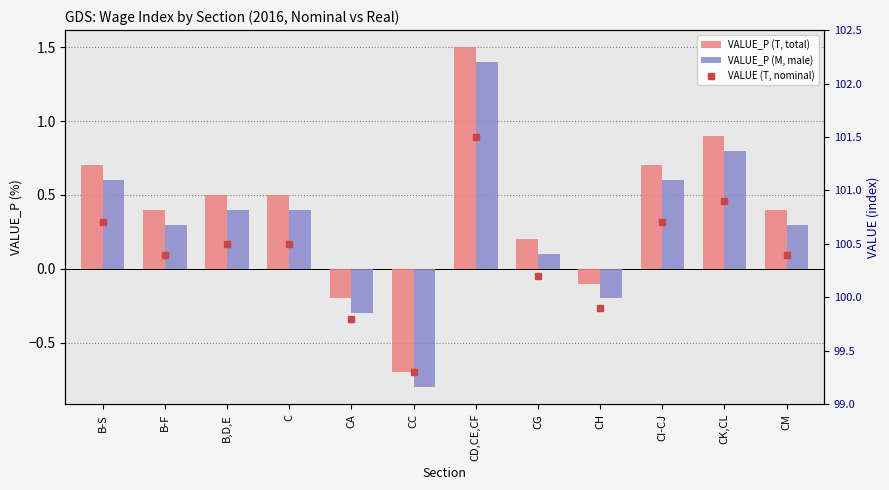

Is the value of VALUE_P (T, total) at CC greater than the value of VALUE (T, nominal) at B-S?

No